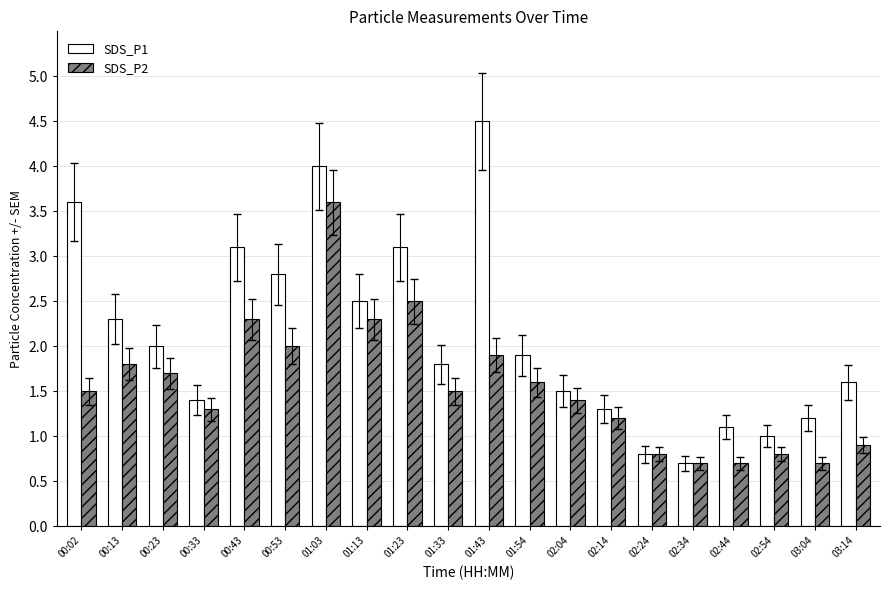

What is the total value across all series at 01:23?

5.6